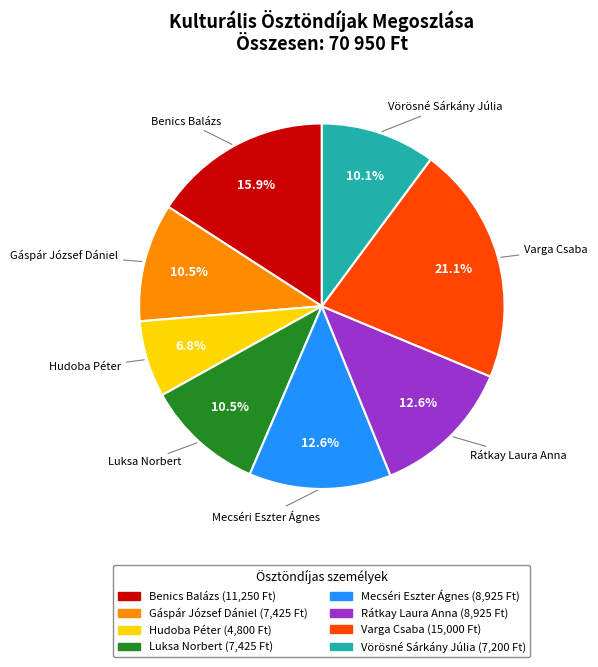

To the nearest percent, what is the combined percentage of Varga Csaba and Vörösné Sárkány Júlia?

31%